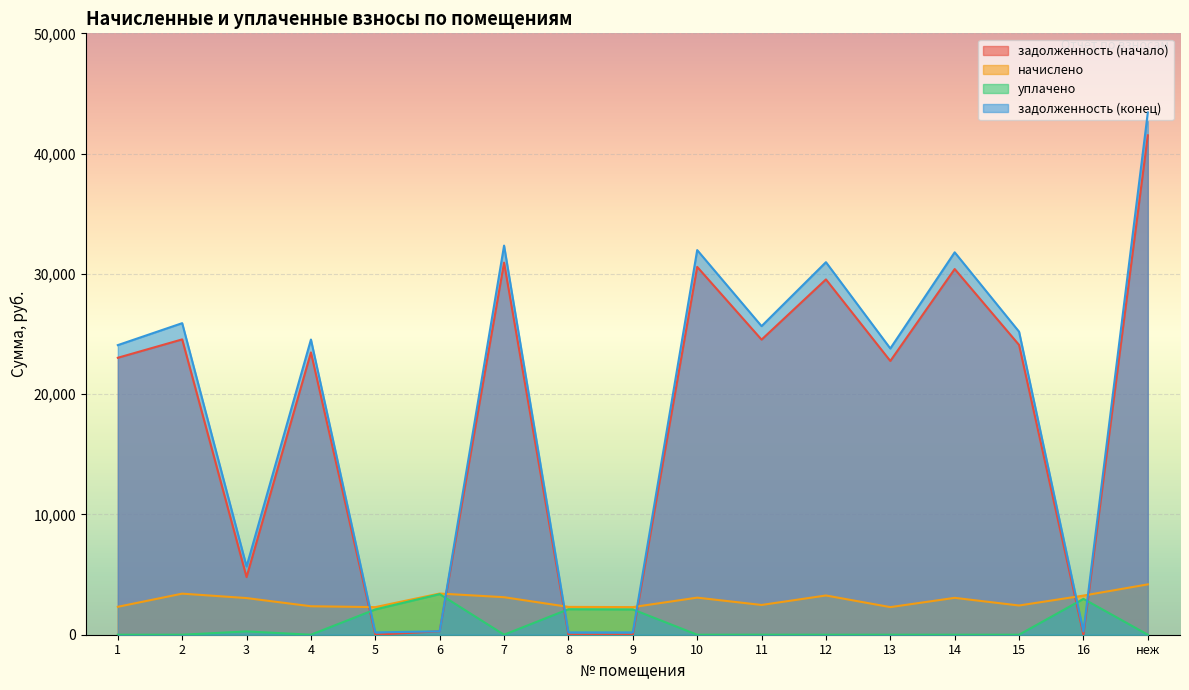

Where is the first local maximum for задолженность (начало)?

2